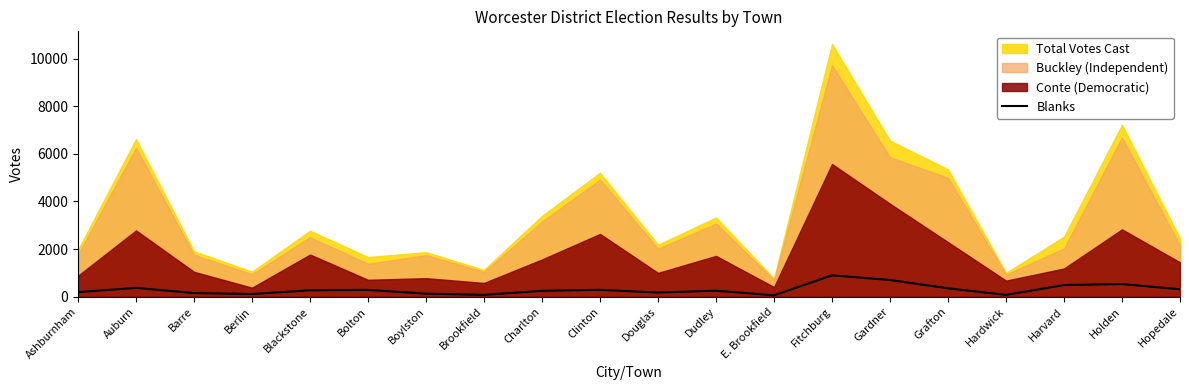

The chart shows a value of 294 at Ashburnham. True or false?

False